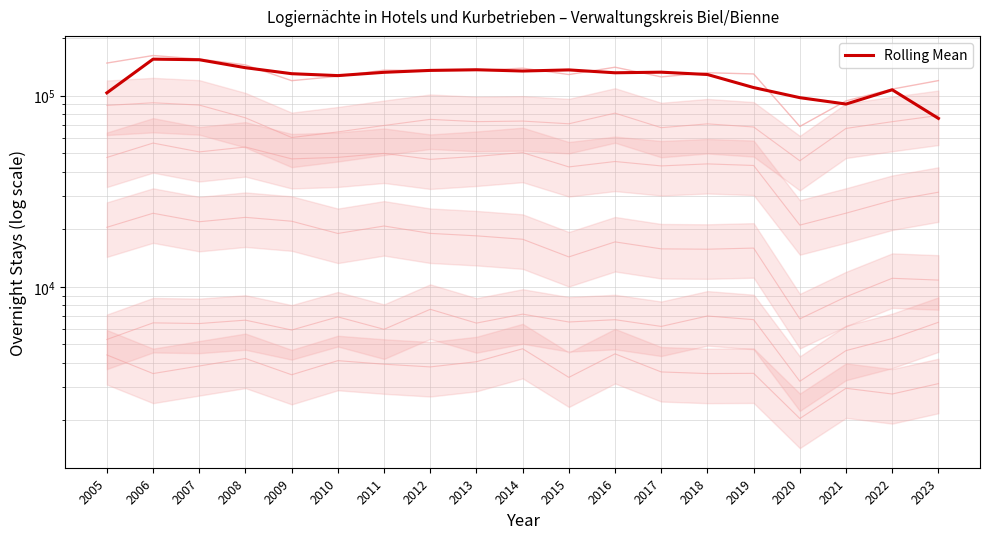

What is the approximate value of Frankreich at 2020, to the nearest 10?

3200